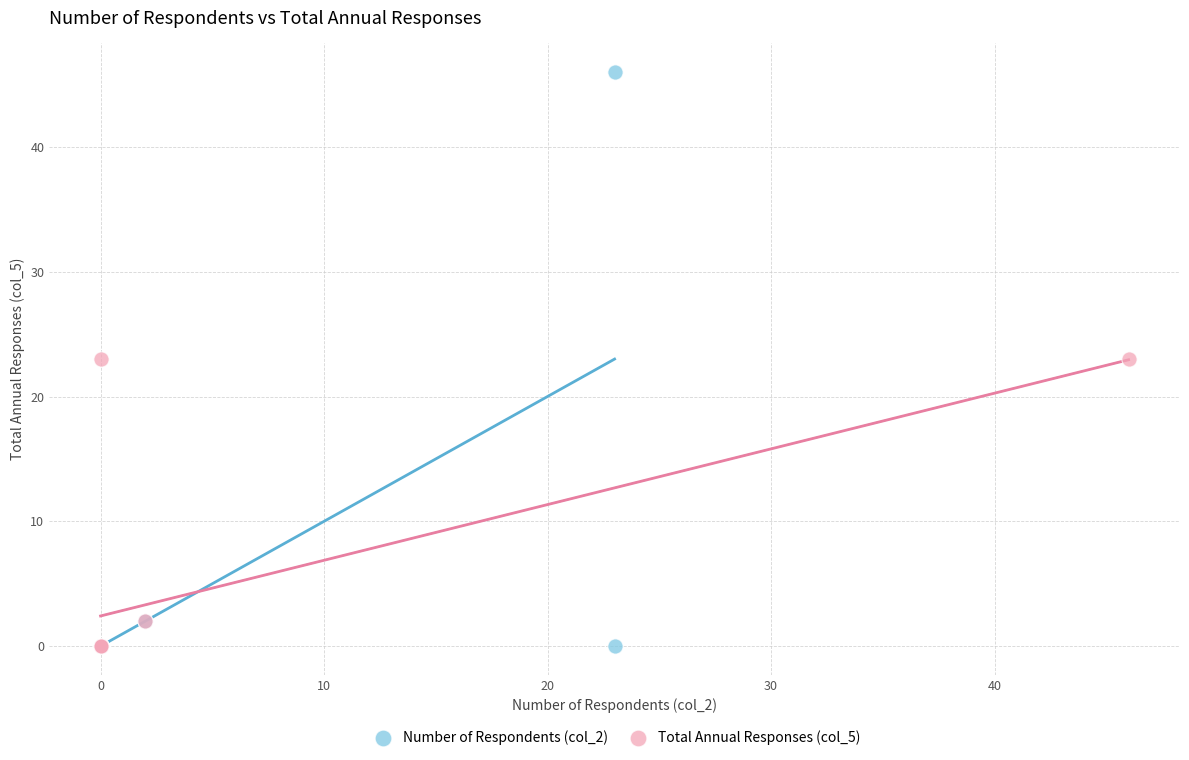

What are all the series names shown in the legend?

Number of Respondents (col_2), Total Annual Responses (col_5)